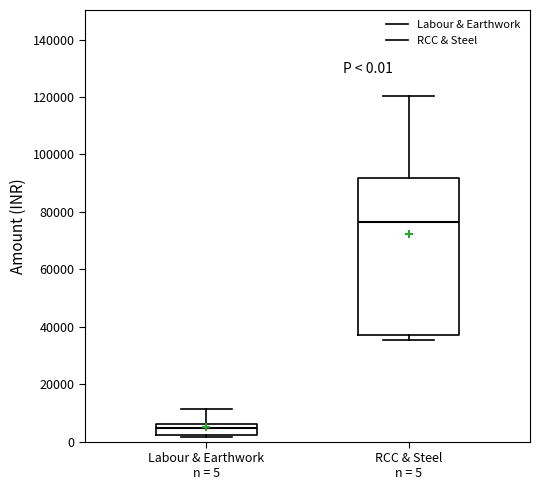

Which box's median line is the lowest?

Labour & Earthwork n = 5